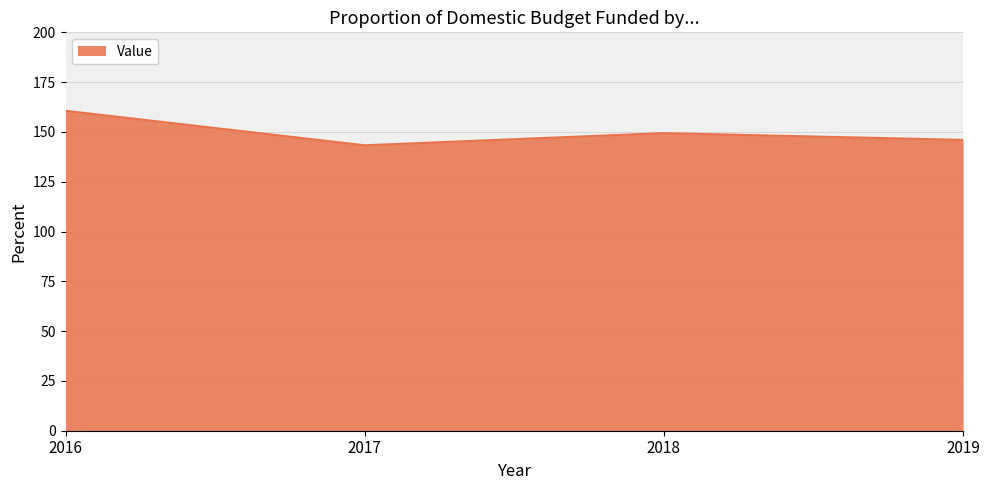

Which has a higher value, 2018 or 2019?

2018